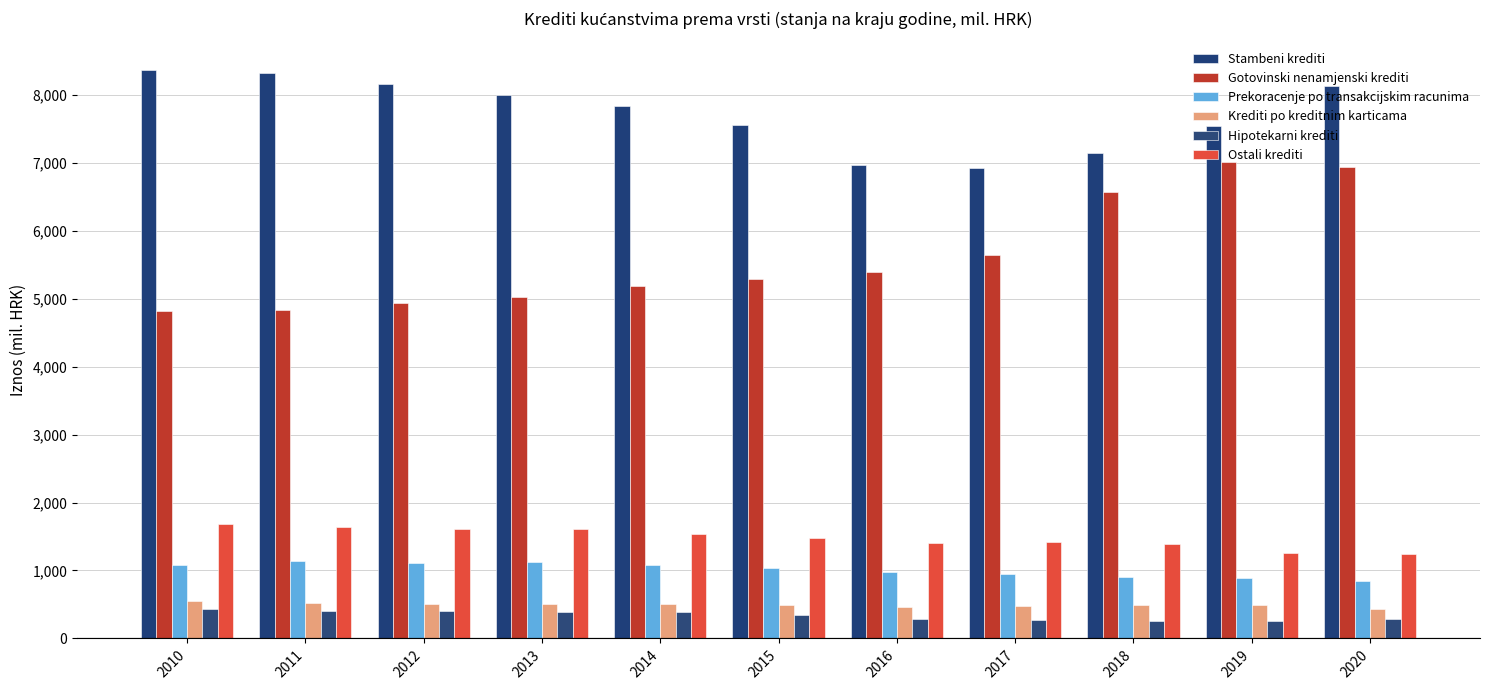

What is the difference between the maximum and second lowest values in the Stambeni krediti series?

1395.1